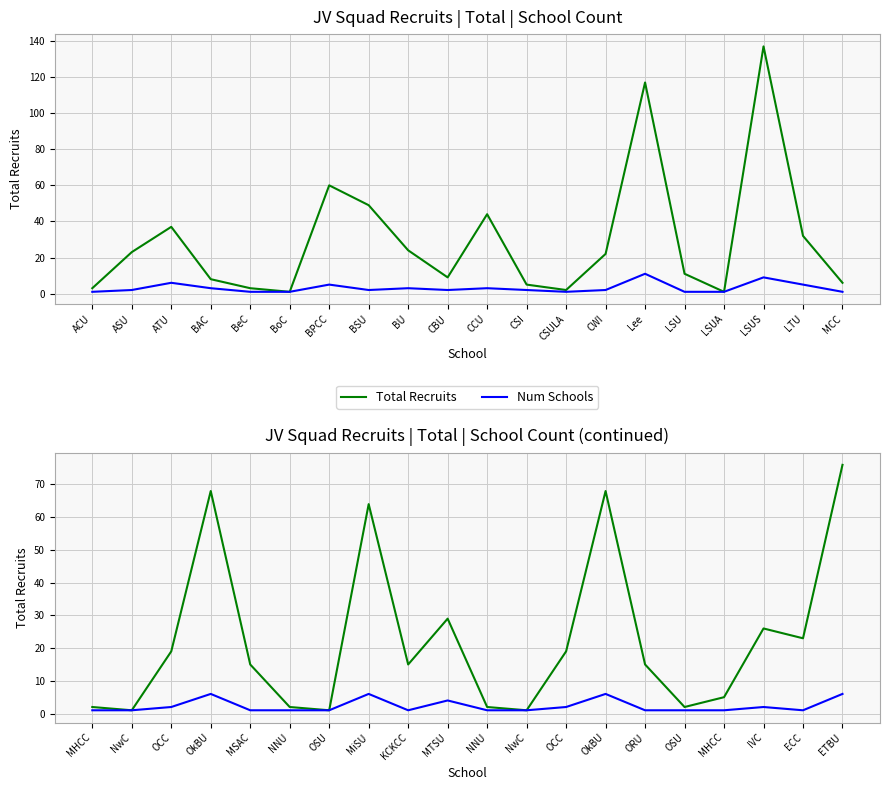

Which has a higher value, NwC or OCC?

OCC